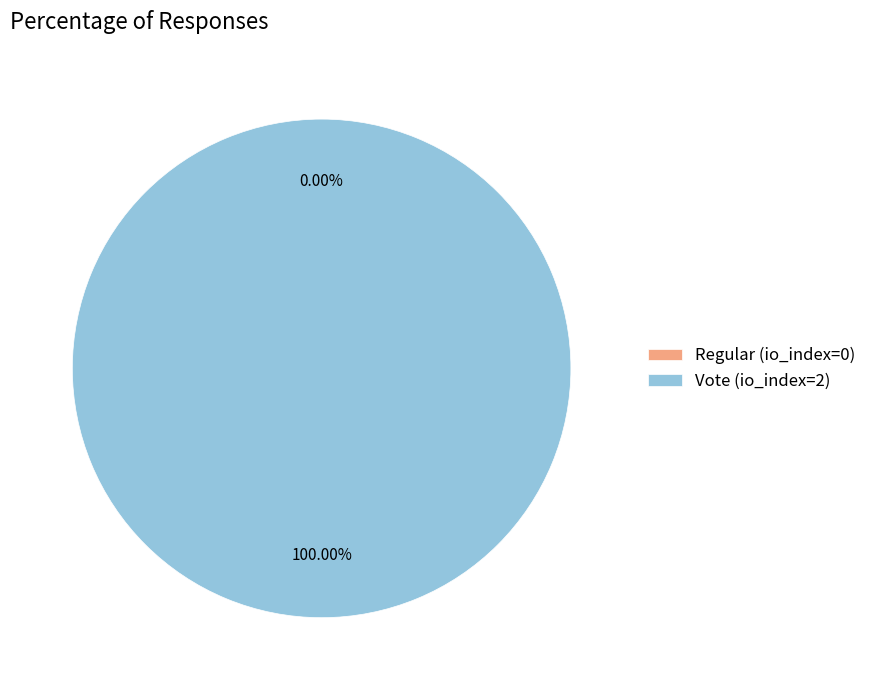

Rank the categories by value from highest to lowest.

Vote (io_index=2), Regular (io_index=0)